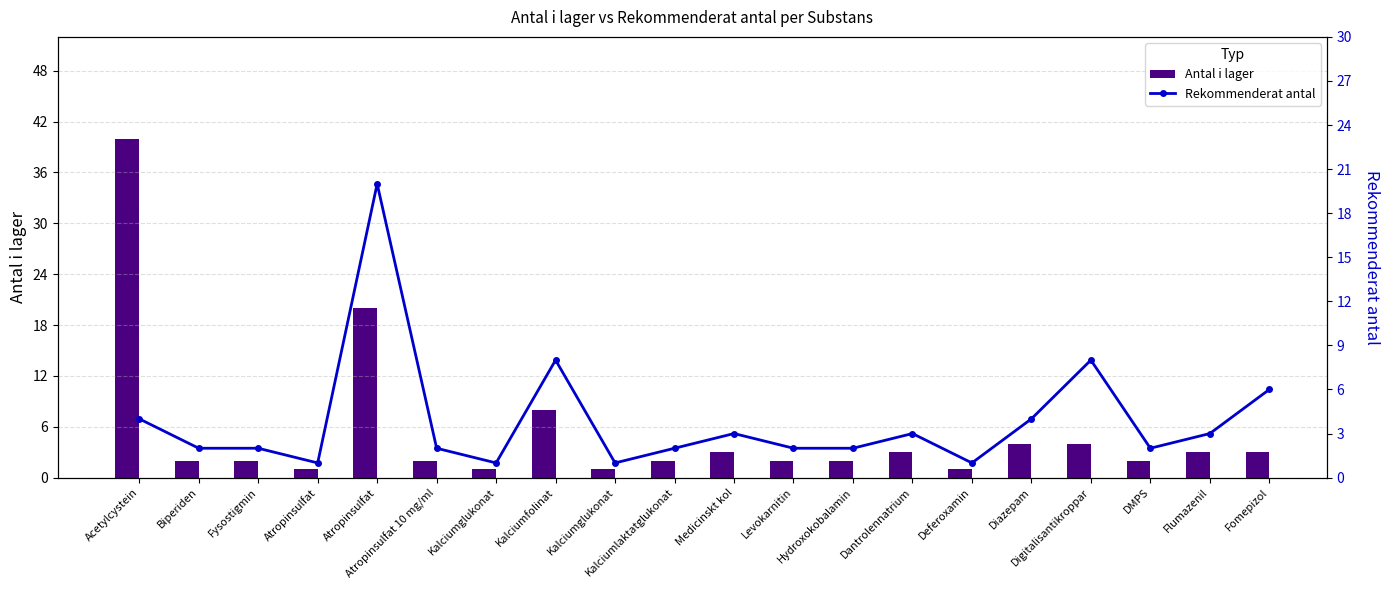

Rank the series by their maximum value, from highest to lowest.

Antal i lager, Rekommenderat antal